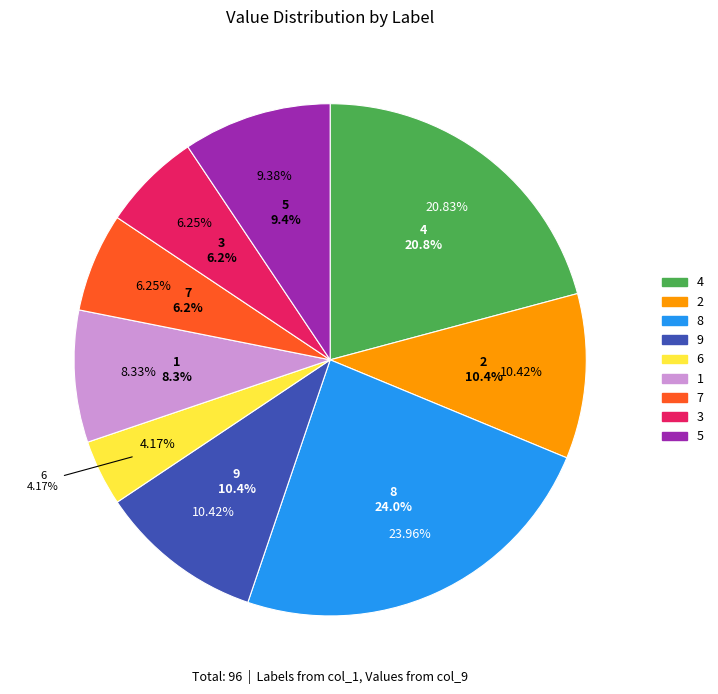

Does any single category account for the majority?

No